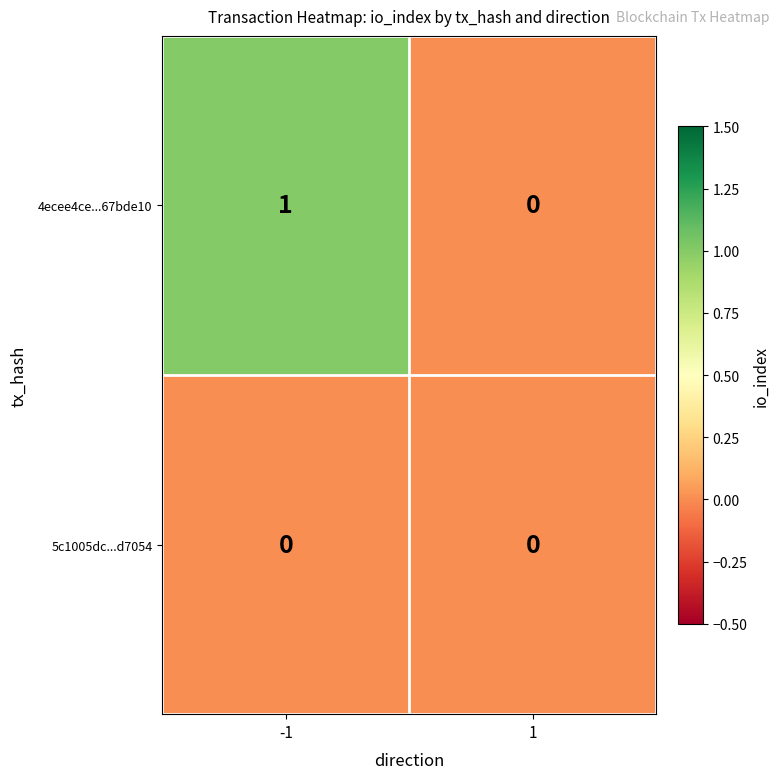

Between -1 and 1, which series saw the biggest shift?

4ecee4ce...67bde10